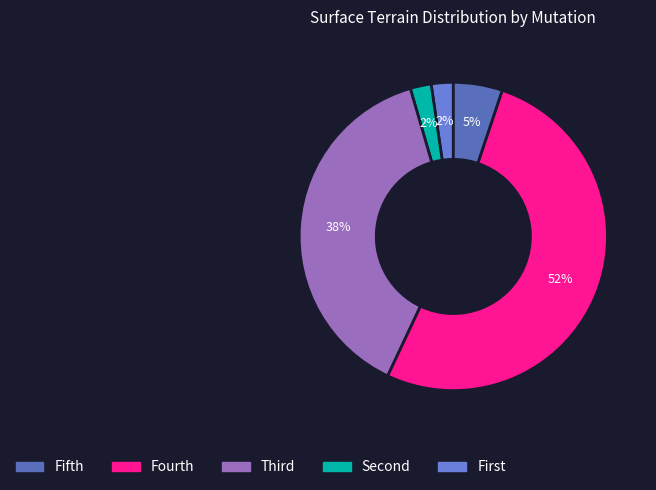

Count the number of slices in the pie.

5